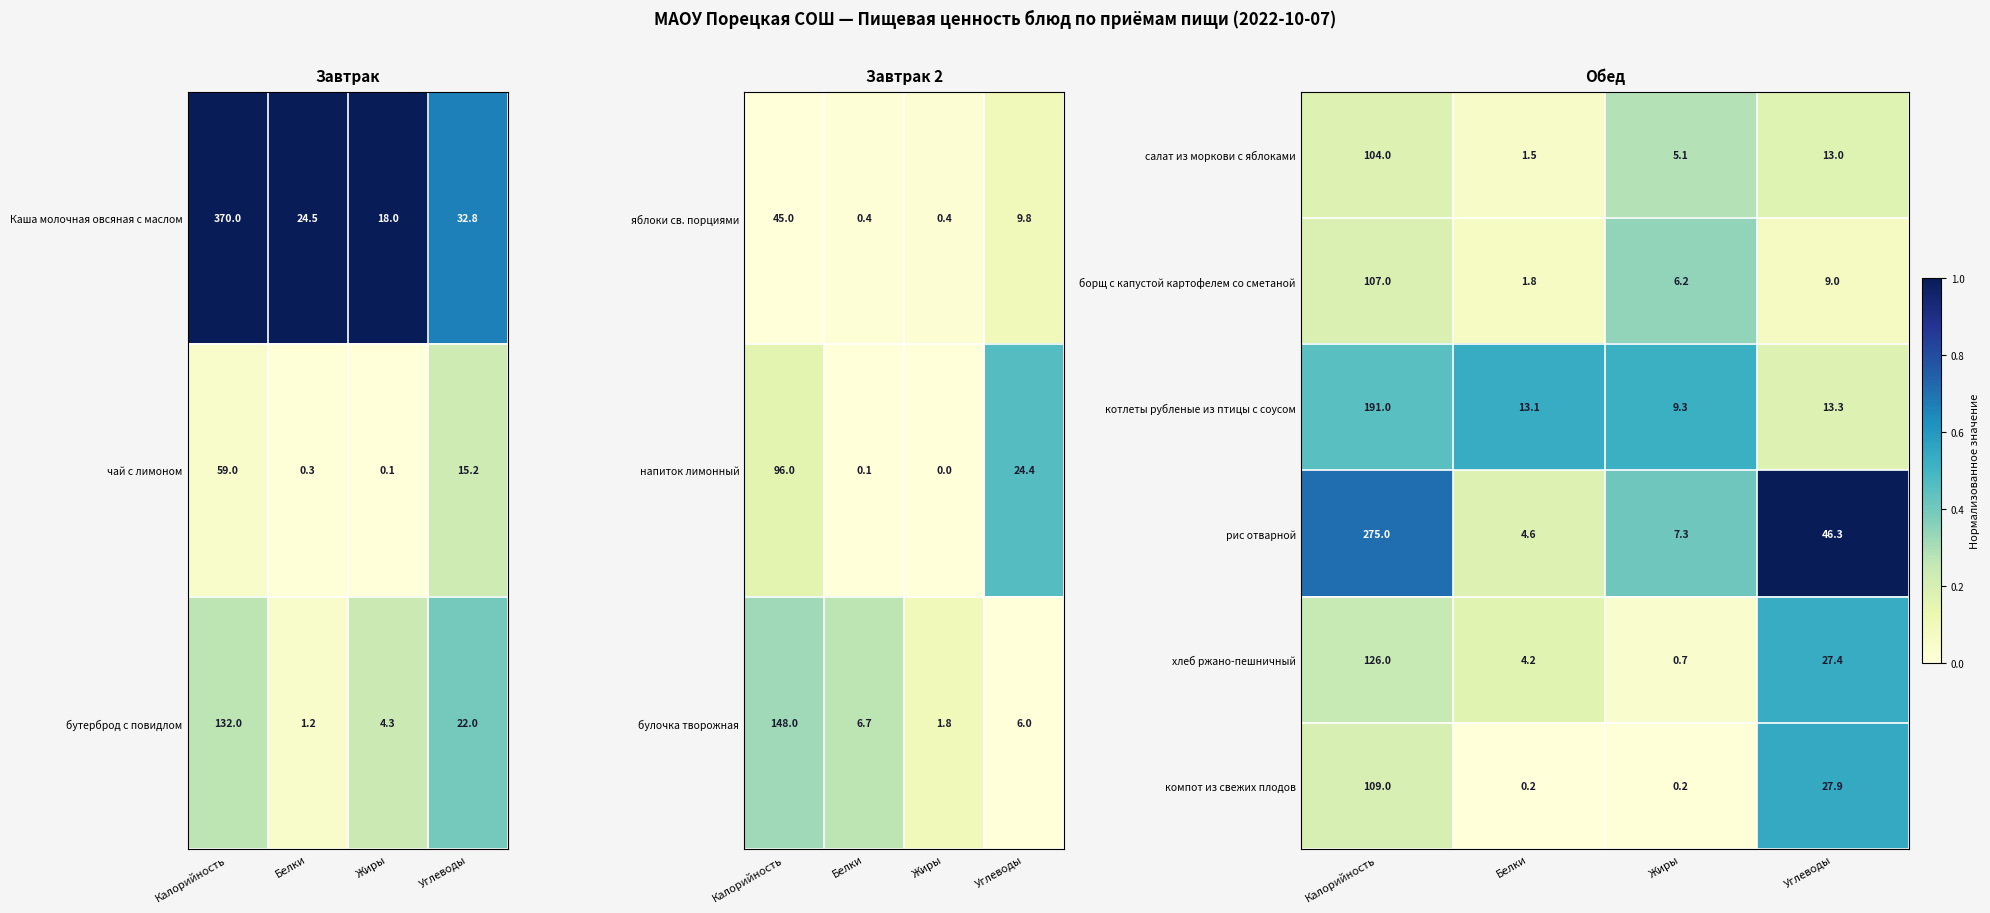

Where does the салат из моркови с яблоками series first go above 13?

Калорийность